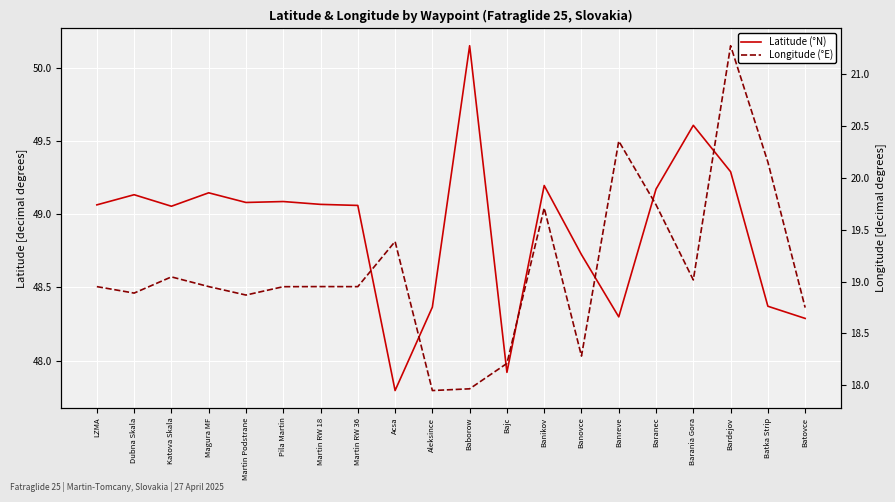

What value does the Latitude (°N) series have at Banovce?

48.7